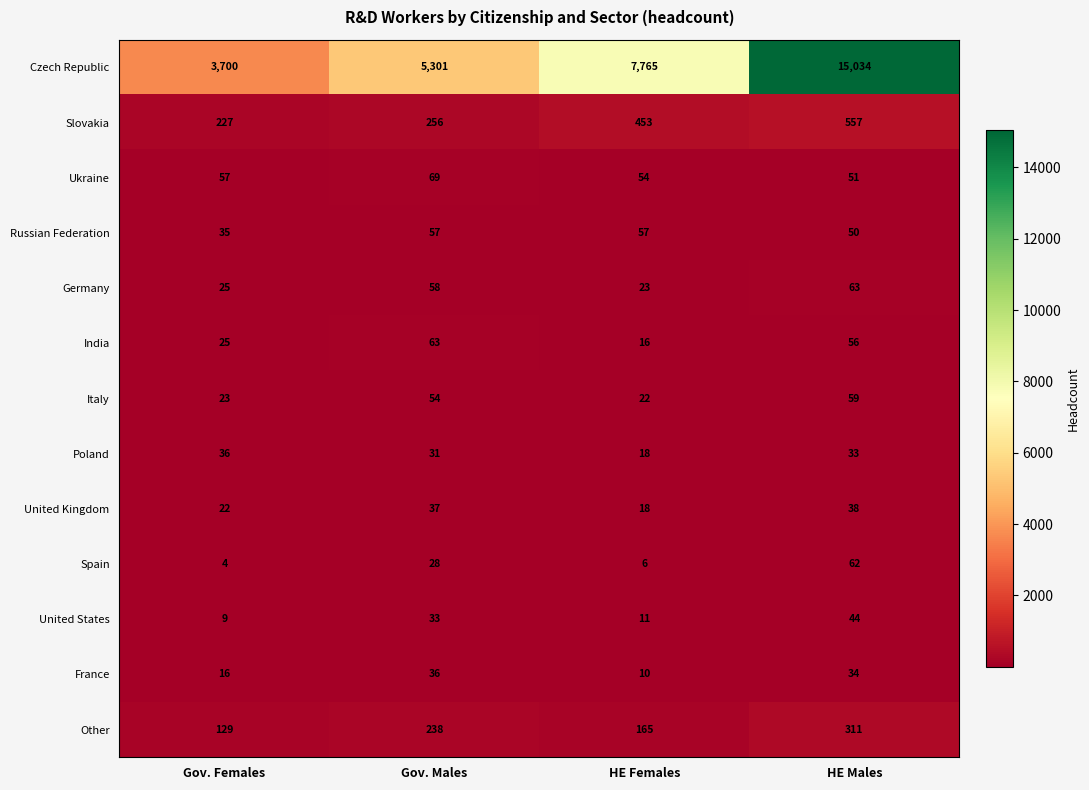

True or false: Spain has a value of 62 at HE Males.

True